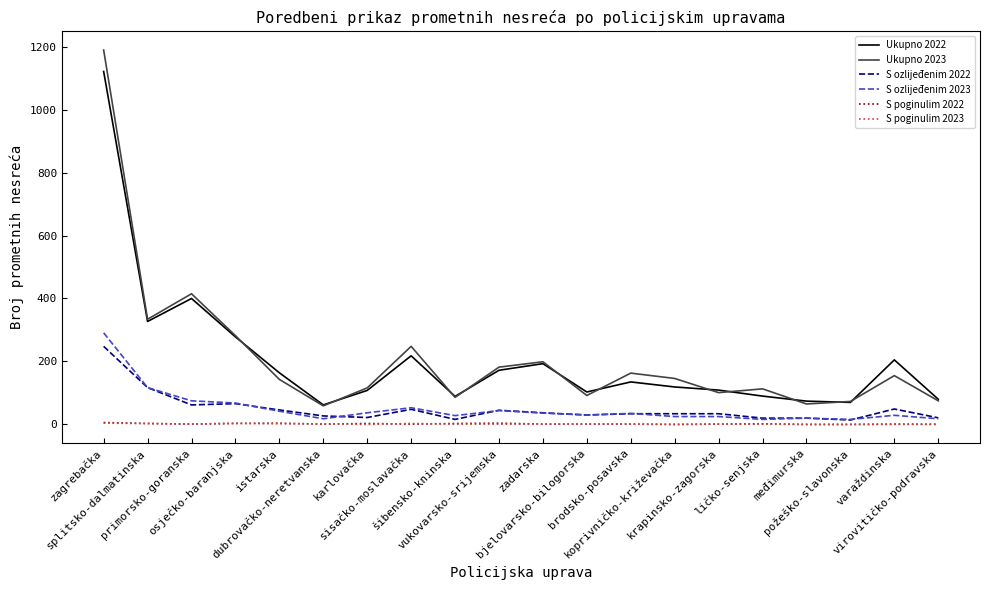

Does the chart have visible grid lines?

No